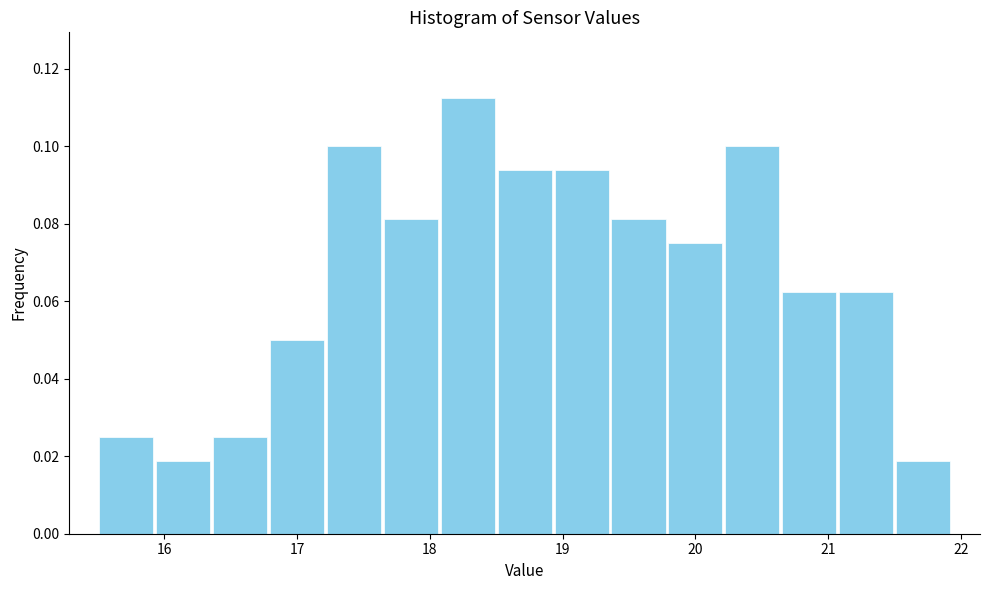

Reading left to right, list every bar in this chart as the range it spans on the x-axis followed by its height. Neither the bar edges nor the heights are printed on the chart, so give them approximately, as read against the axes.

15.5 to 15.9: 0.026
15.9 to 16.4: 0.018
16.4 to 16.8: 0.026
16.8 to 17.2: 0.050
17.2 to 17.6: 0.100
17.6 to 18.1: 0.082
18.1 to 18.5: 0.112
18.5 to 18.9: 0.094
18.9 to 19.4: 0.094
19.4 to 19.8: 0.082
19.8 to 20.2: 0.076
20.2 to 20.6: 0.100
20.6 to 21.1: 0.062
21.1 to 21.5: 0.062
21.5 to 21.9: 0.018